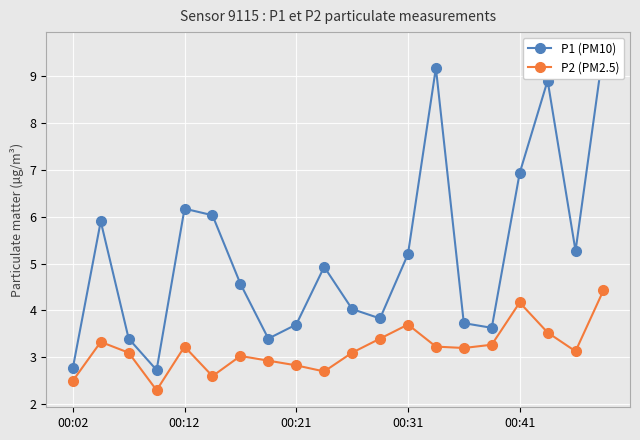

True or false: P2 (PM2.5) has more than 2 points higher than both neighbors.

True